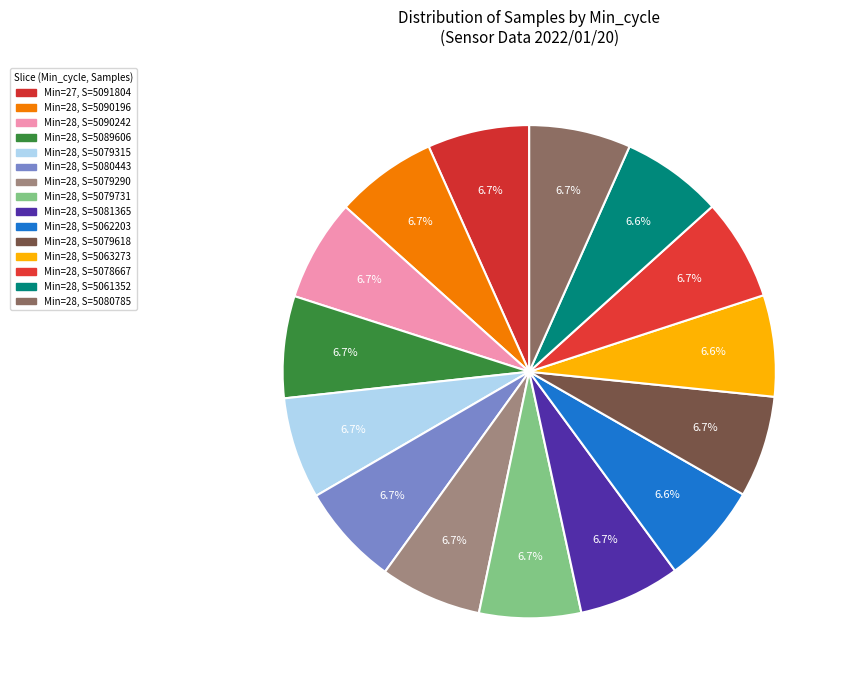

Count the number of slices in the pie.

15